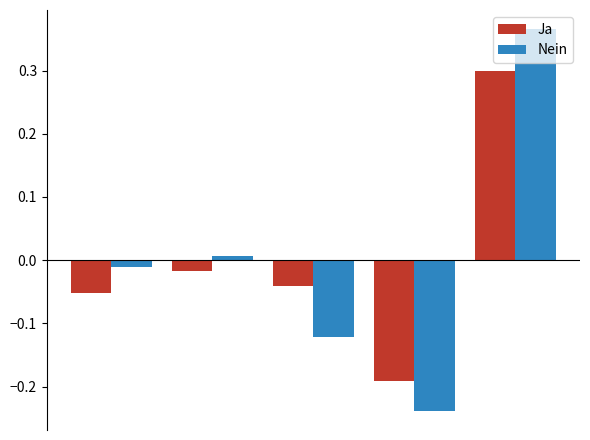

Rank the series by their maximum value, from lowest to highest.

Ja, Nein